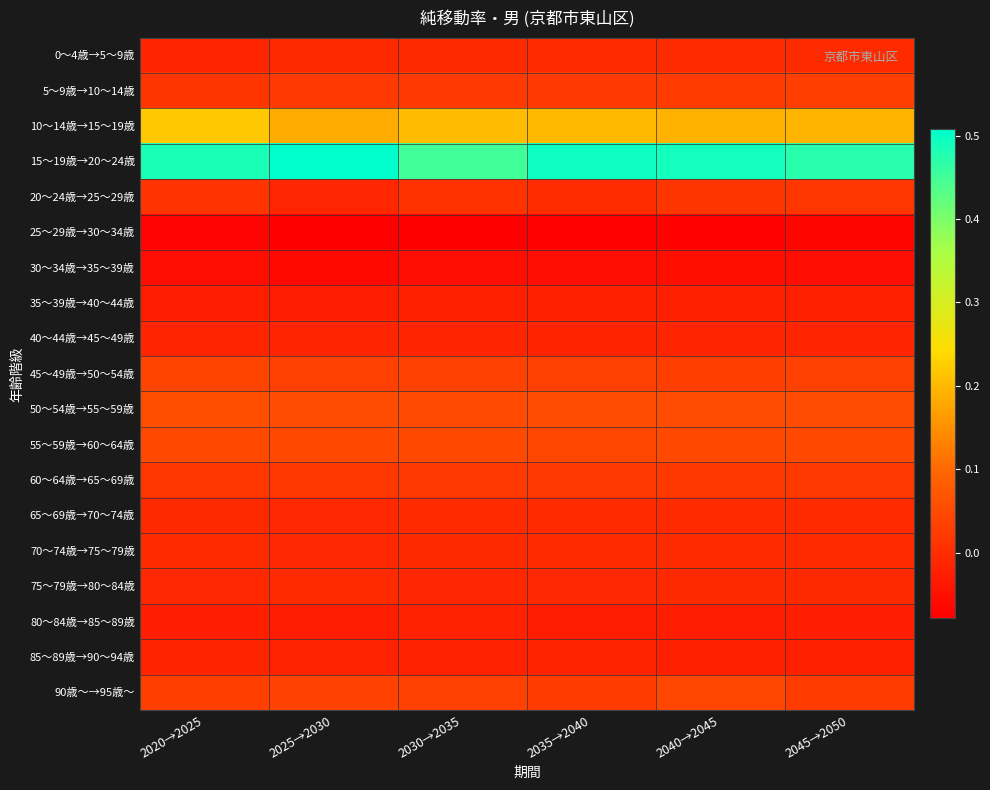

Reading left to right, what are all the values shown in this chart?

0～4歳→5～9歳: 2020→2025=-0.0	2025→2030=-0.0	2030→2035=-0.0	2035→2040=-0.0	2040→2045=-0.0	2045→2050=-0.0
5～9歳→10～14歳: 2020→2025=0.0	2025→2030=0.0	2030→2035=0.0	2035→2040=0.0	2040→2045=0.0	2045→2050=0.0
10～14歳→15～19歳: 2020→2025=0.2	2025→2030=0.2	2030→2035=0.2	2035→2040=0.2	2040→2045=0.2	2045→2050=0.2
15～19歳→20～24歳: 2020→2025=0.5	2025→2030=0.5	2030→2035=0.5	2035→2040=0.5	2040→2045=0.5	2045→2050=0.5
20～24歳→25～29歳: 2020→2025=0.0	2025→2030=-0.0	2030→2035=0.0	2035→2040=-0.0	2040→2045=0.0	2045→2050=0.0
25～29歳→30～34歳: 2020→2025=-0.1	2025→2030=-0.1	2030→2035=-0.1	2035→2040=-0.1	2040→2045=-0.1	2045→2050=-0.1
30～34歳→35～39歳: 2020→2025=-0.1	2025→2030=-0.1	2030→2035=-0.1	2035→2040=-0.1	2040→2045=-0.1	2045→2050=-0.1
35～39歳→40～44歳: 2020→2025=-0.0	2025→2030=-0.0	2030→2035=-0.0	2035→2040=-0.0	2040→2045=-0.0	2045→2050=-0.0
40～44歳→45～49歳: 2020→2025=-0.0	2025→2030=-0.0	2030→2035=-0.0	2035→2040=-0.0	2040→2045=-0.0	2045→2050=-0.0
45～49歳→50～54歳: 2020→2025=0.0	2025→2030=0.0	2030→2035=0.0	2035→2040=0.0	2040→2045=0.0	2045→2050=0.0
50～54歳→55～59歳: 2020→2025=0.1	2025→2030=0.1	2030→2035=0.1	2035→2040=0.1	2040→2045=0.1	2045→2050=0.1
55～59歳→60～64歳: 2020→2025=0.0	2025→2030=0.0	2030→2035=0.0	2035→2040=0.0	2040→2045=0.0	2045→2050=0.0
60～64歳→65～69歳: 2020→2025=0.0	2025→2030=0.0	2030→2035=0.0	2035→2040=0.0	2040→2045=0.0	2045→2050=0.0
65～69歳→70～74歳: 2020→2025=-0.0	2025→2030=-0.0	2030→2035=-0.0	2035→2040=-0.0	2040→2045=-0.0	2045→2050=-0.0
70～74歳→75～79歳: 2020→2025=-0.0	2025→2030=-0.0	2030→2035=-0.0	2035→2040=-0.0	2040→2045=-0.0	2045→2050=-0.0
75～79歳→80～84歳: 2020→2025=-0.0	2025→2030=-0.0	2030→2035=-0.0	2035→2040=-0.0	2040→2045=-0.0	2045→2050=-0.0
80～84歳→85～89歳: 2020→2025=-0.0	2025→2030=-0.0	2030→2035=-0.0	2035→2040=-0.0	2040→2045=-0.0	2045→2050=-0.0
85～89歳→90～94歳: 2020→2025=-0.0	2025→2030=-0.0	2030→2035=-0.0	2035→2040=-0.0	2040→2045=-0.0	2045→2050=-0.0
90歳～→95歳～: 2020→2025=0.0	2025→2030=0.0	2030→2035=0.0	2035→2040=0.0	2040→2045=0.0	2045→2050=0.0